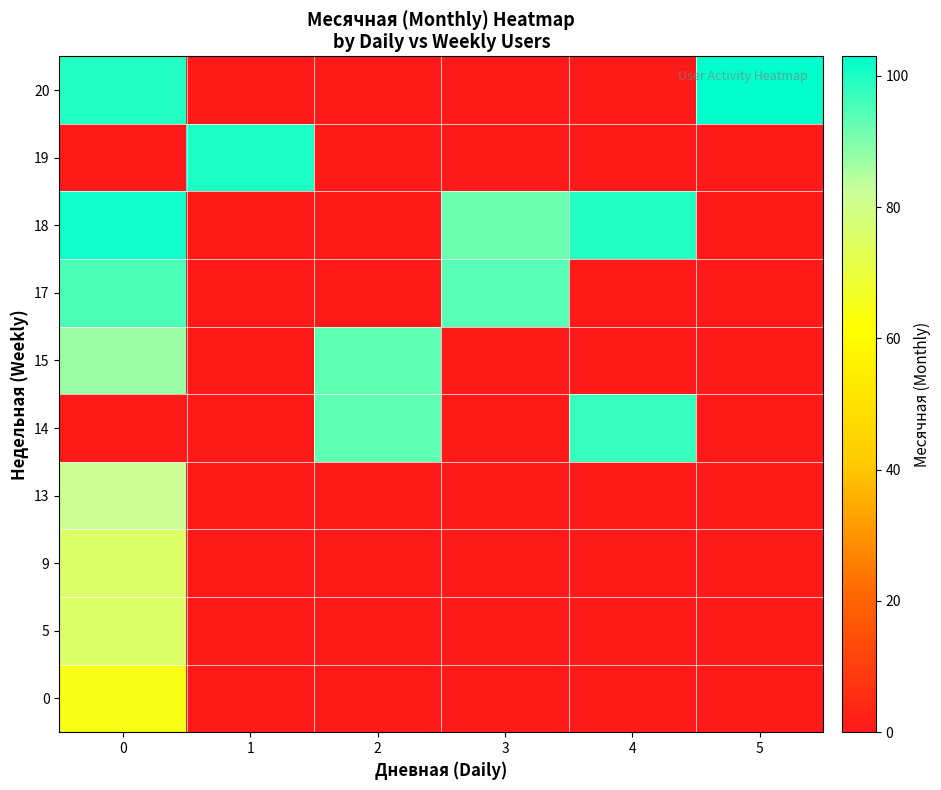

Rank the series by their maximum value, from highest to lowest.

20, 18, 19, 14, 17, 15, 13, 5, 9, 0